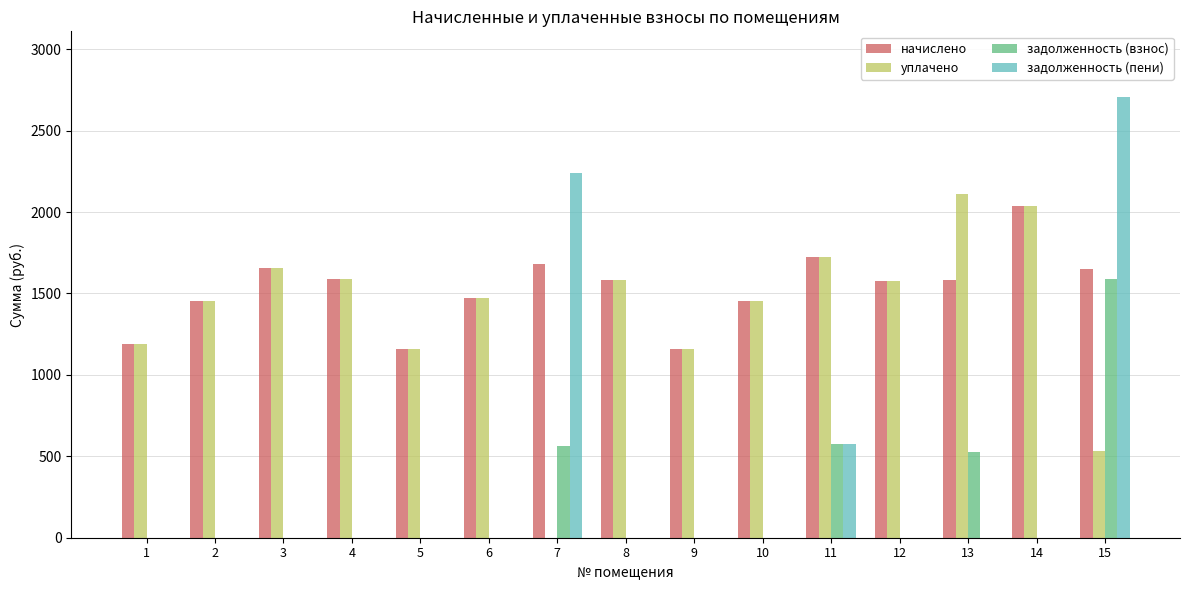

What is the highest value of the уплачено series?

2113.9